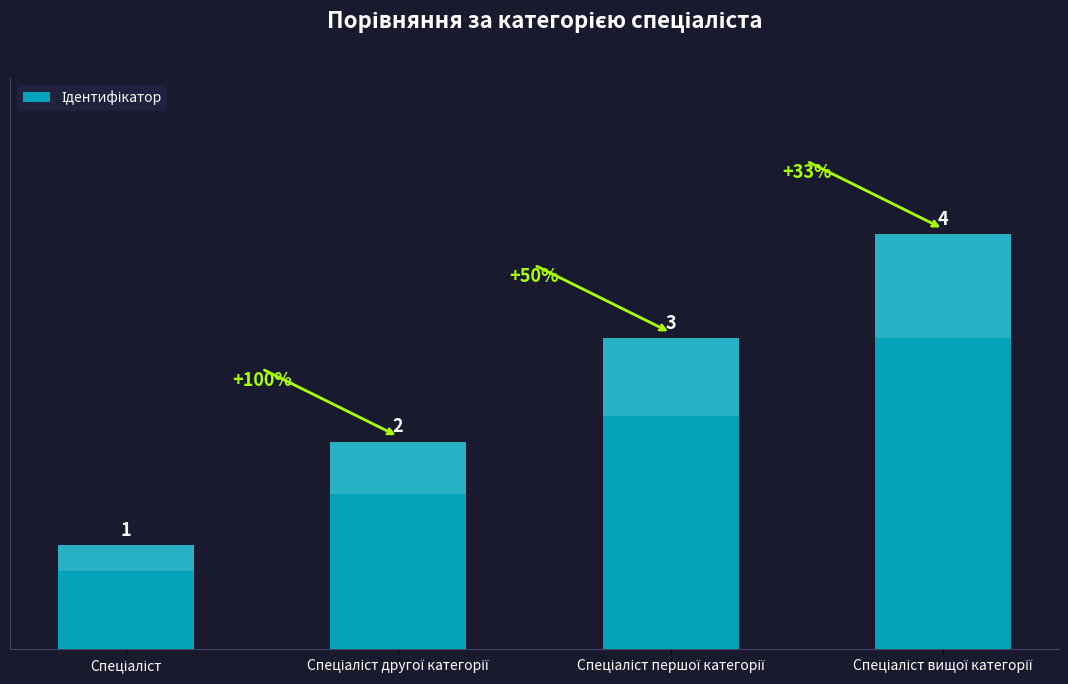

Count the values in the range 2 to 4.

3